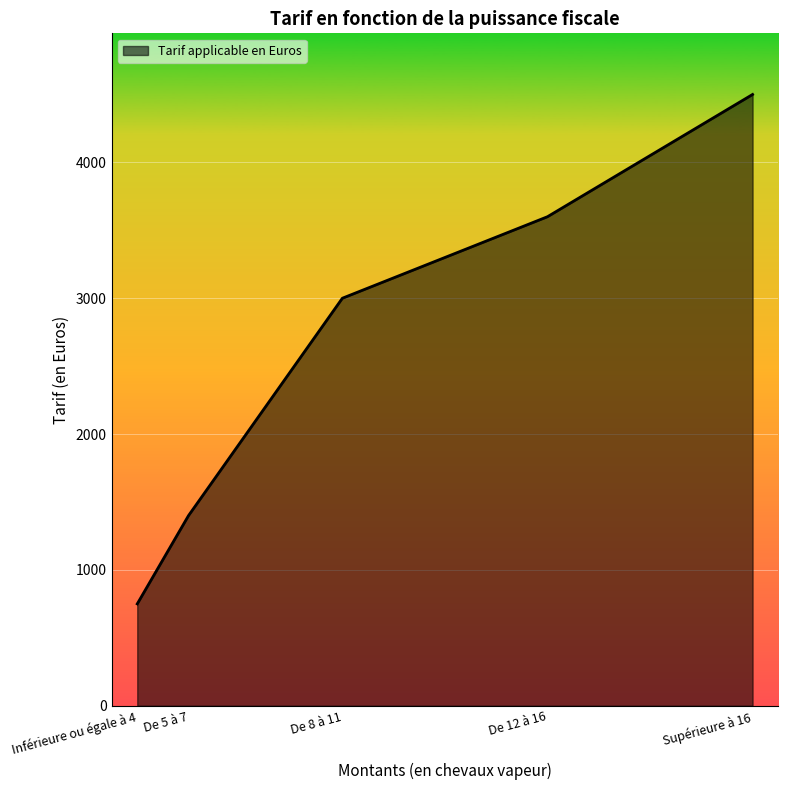

How many series are shown in this chart?

1